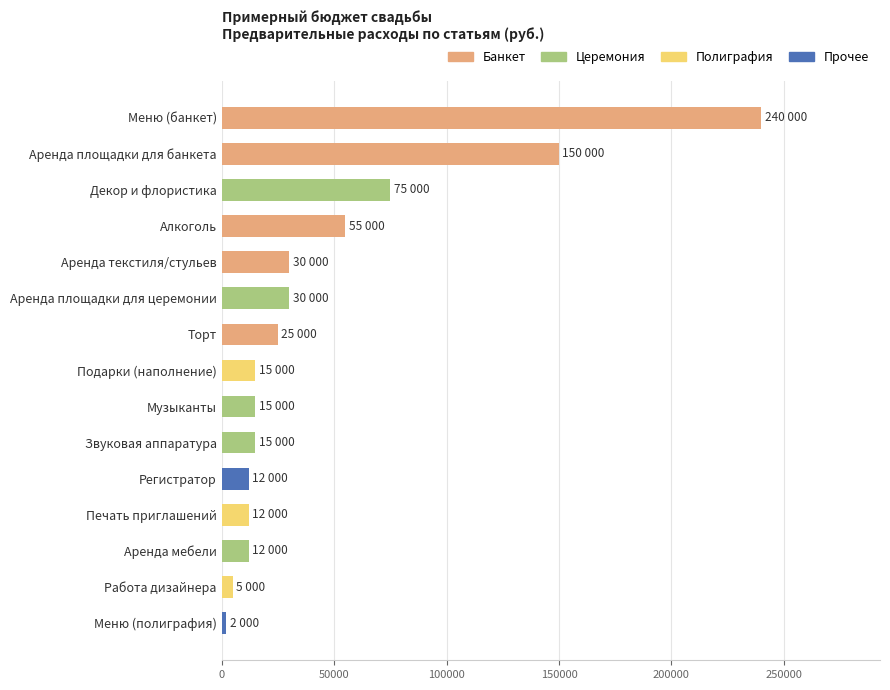

Is it true that the value at Аренда площадки для банкета is 48334?

False